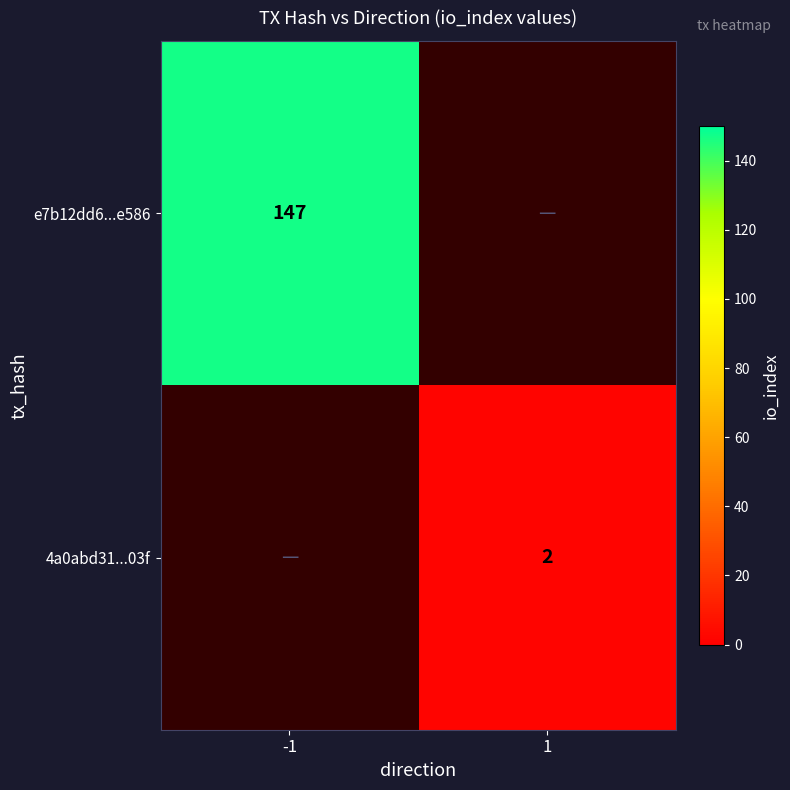

What is the difference between the highest and lowest values at 1?

2